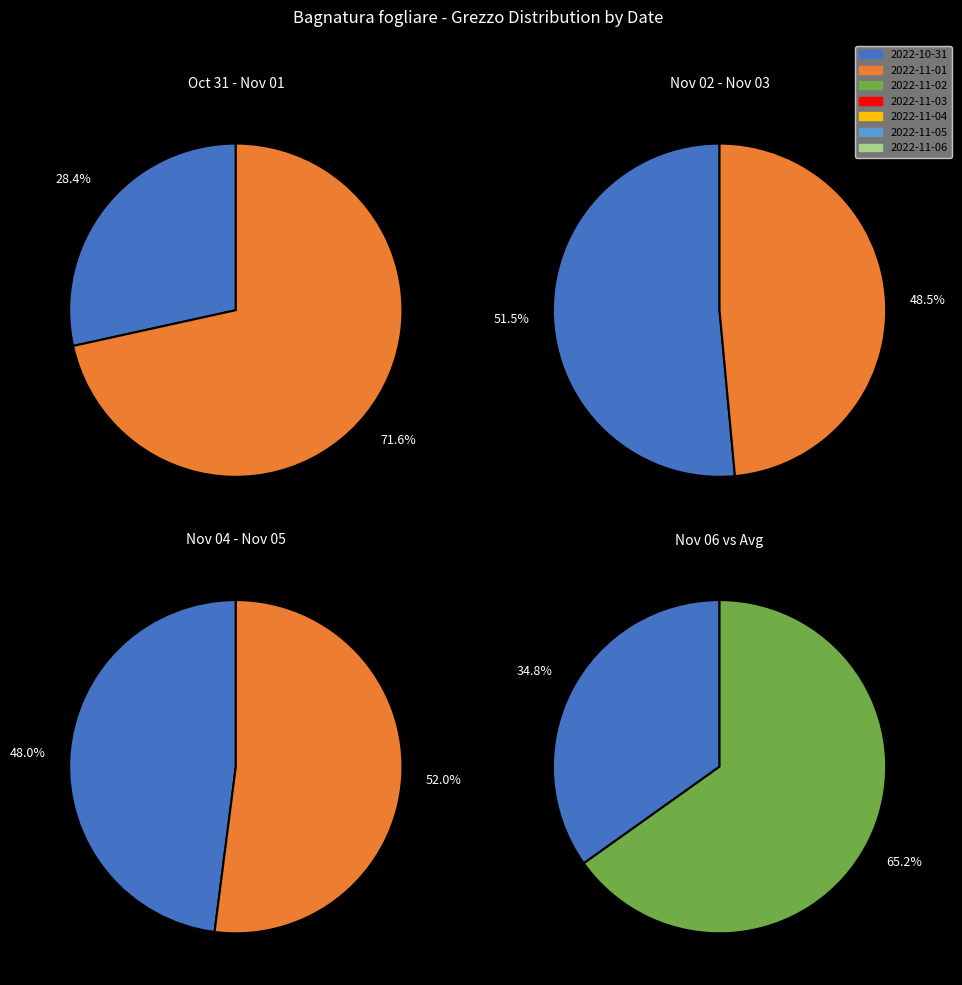

True or false: 2022-11-04 accounts for 14% of the total.

False